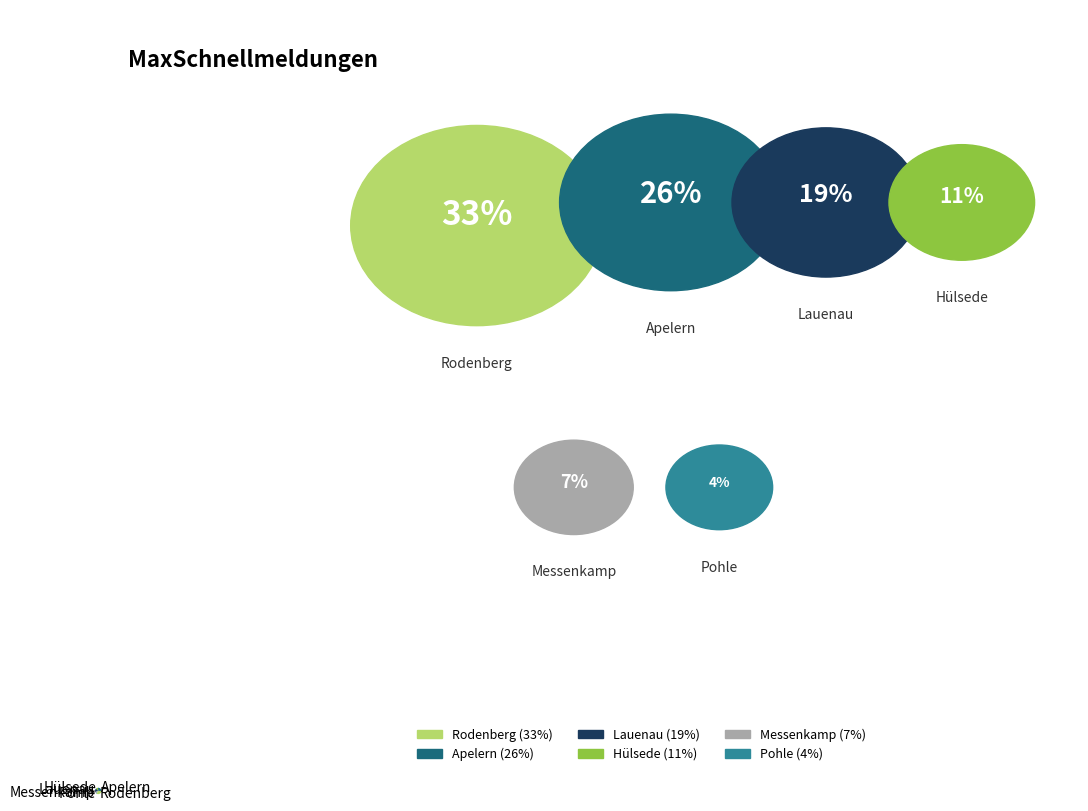

Between Lauenau and Messenkamp, which is larger?

Lauenau